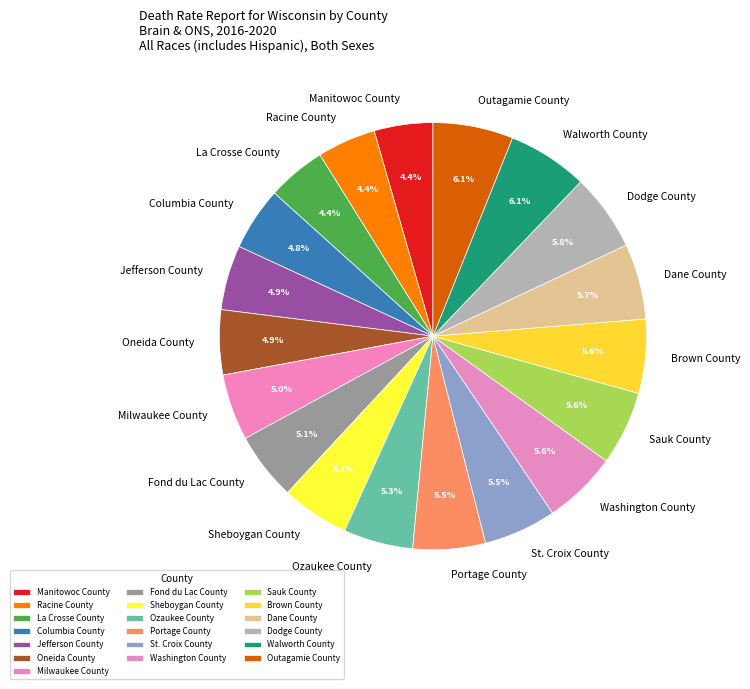

How many slices are in this pie chart?

19